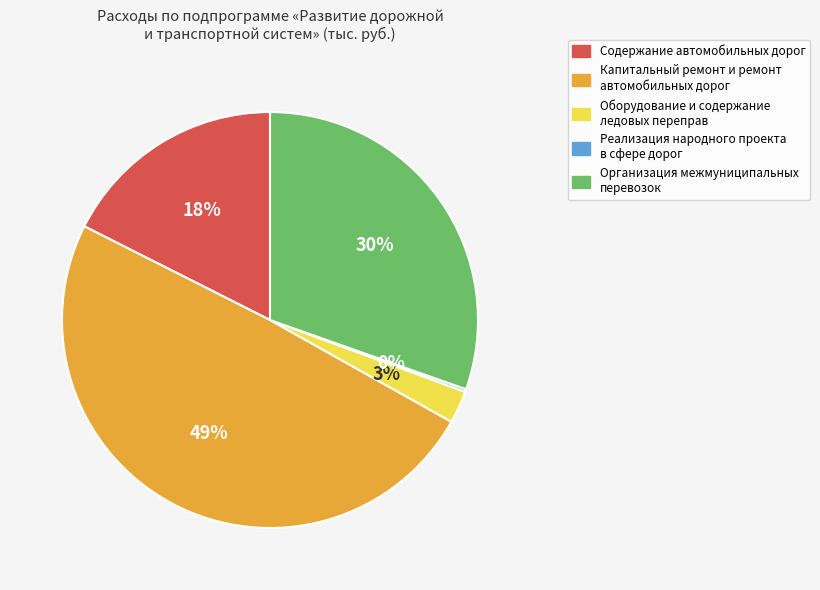

The Содержание автомобильных дорог slice represents 26% of the pie. True or false?

False